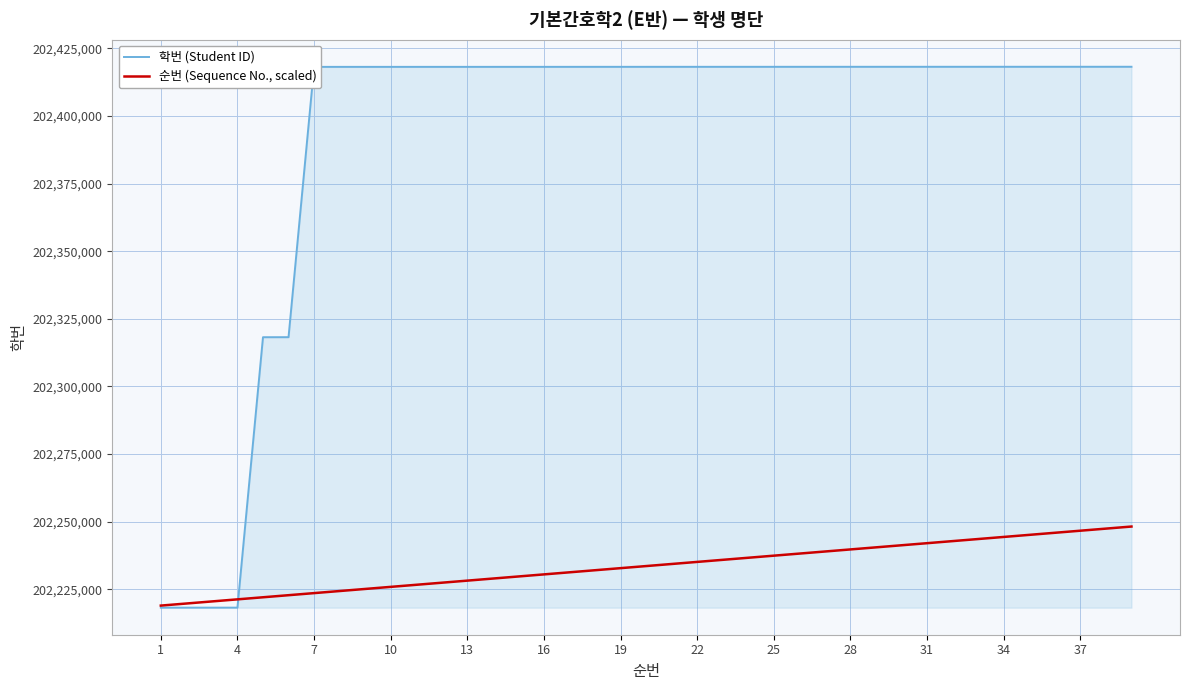

What is the maximum value shown in the chart?

202418206.0